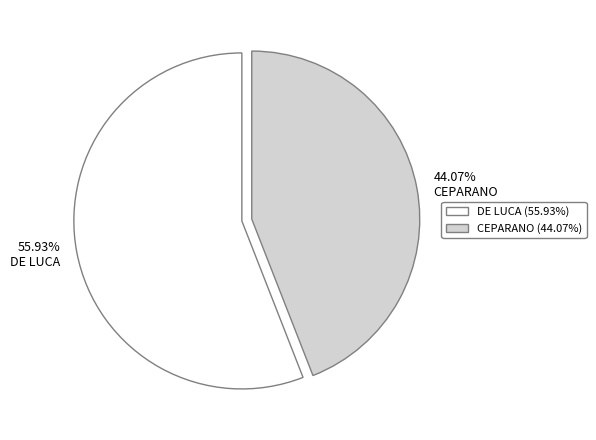

Which category has the biggest portion of the pie?

DE LUCA